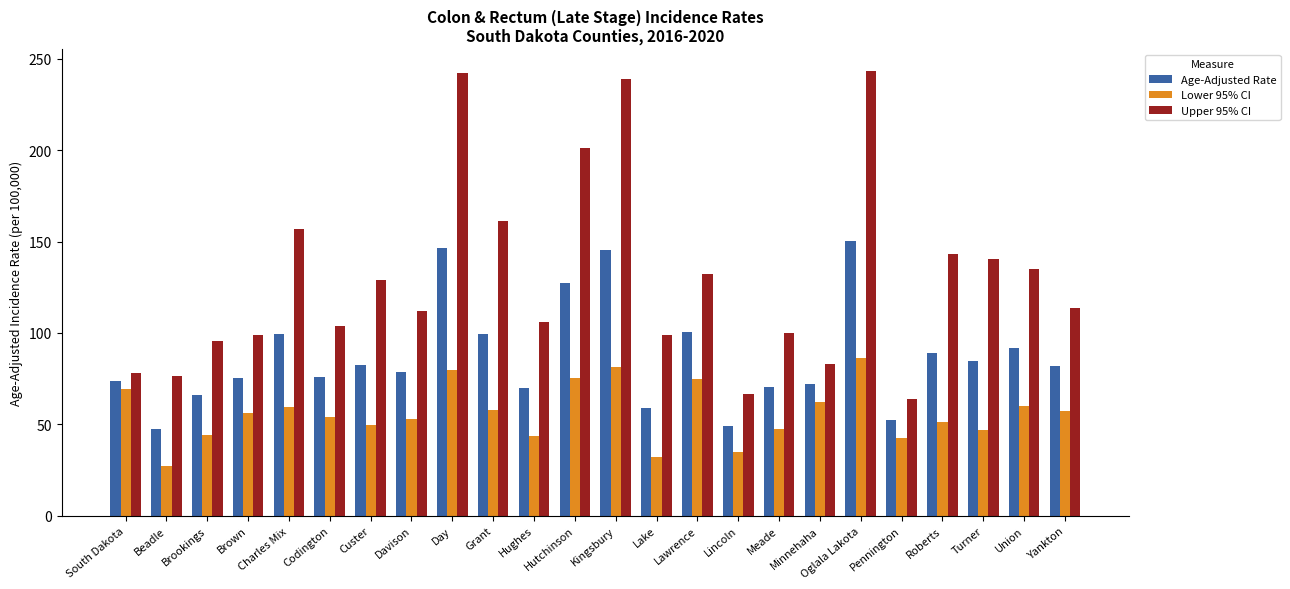

What is the sum of all Lower 95% CI values?

1346.8